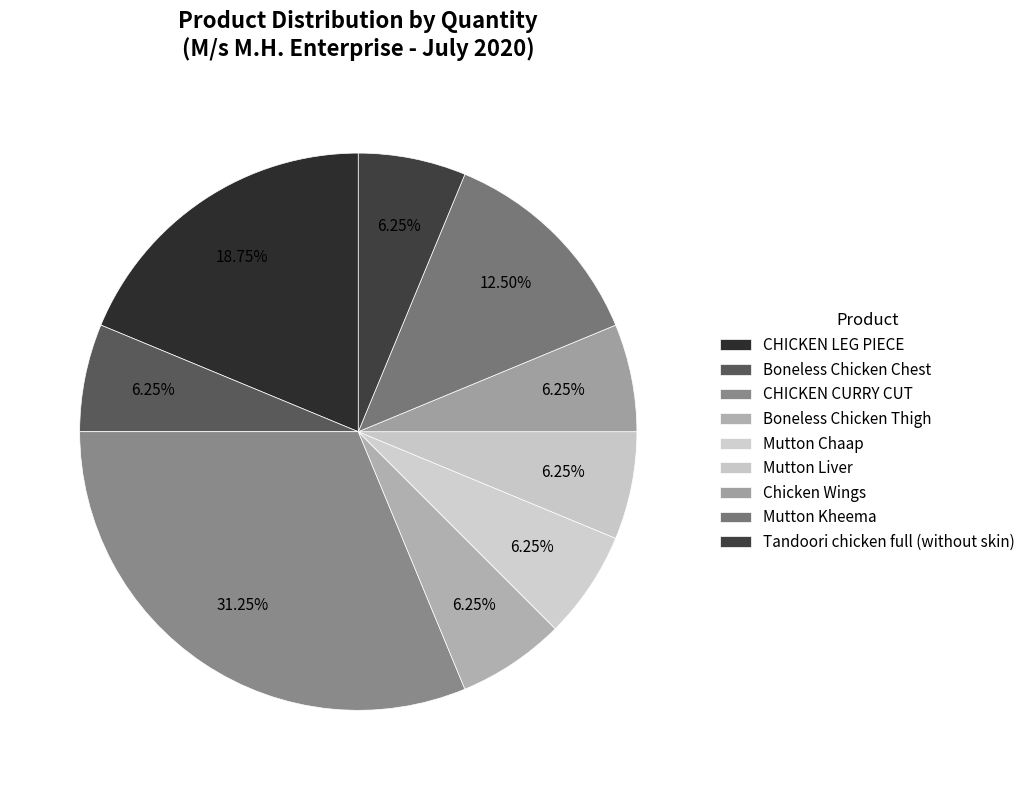

Between CHICKEN CURRY CUT and Tandoori chicken full (without skin), which is larger?

CHICKEN CURRY CUT